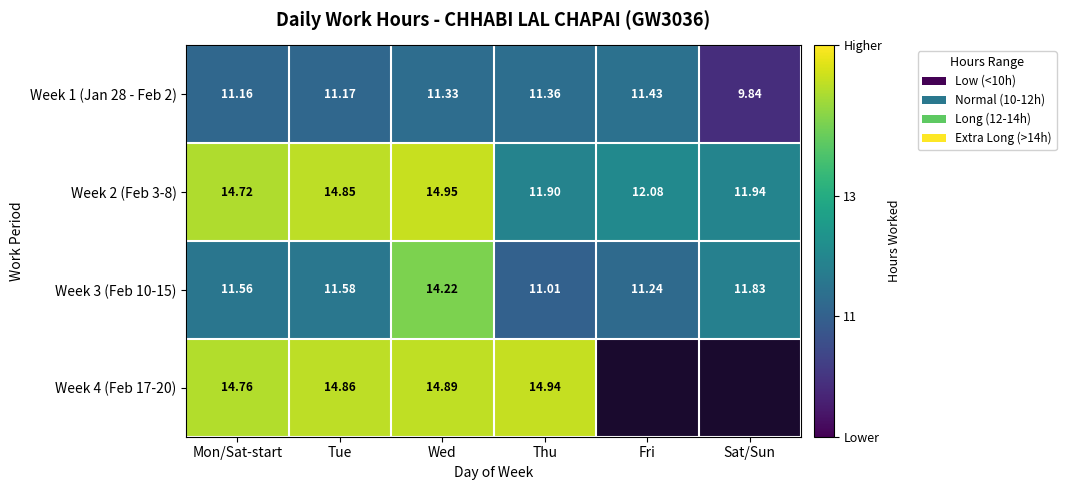

What is the spread (max minus min) of values at Sat/Sun?

2.1